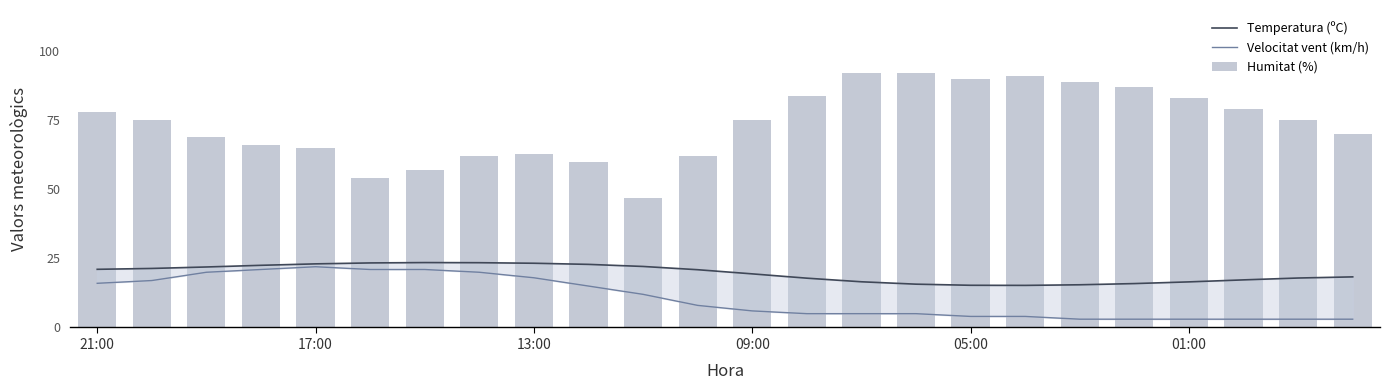

At which category is the sum across all series the highest?

21:00